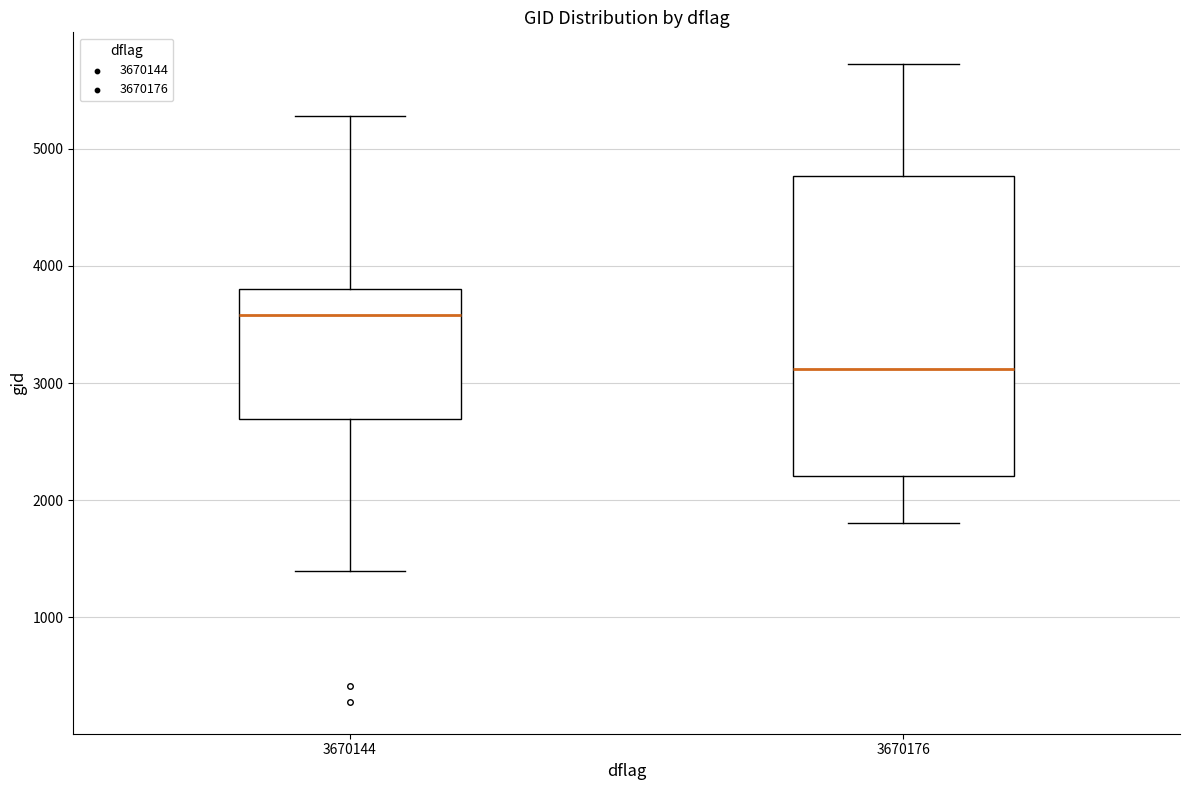

Which box is the tallest, from its lower edge to its upper edge?

3670176